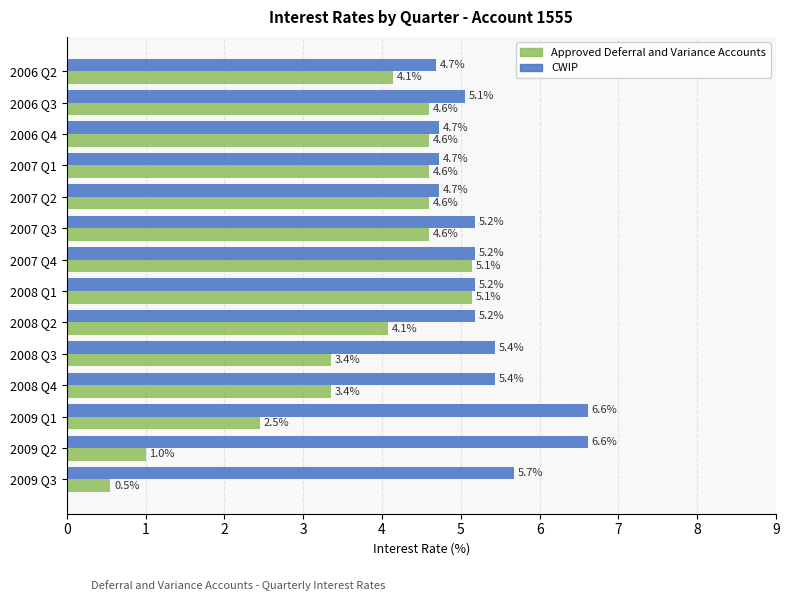

Which label corresponds to the smallest value in the chart?

2009 Q3